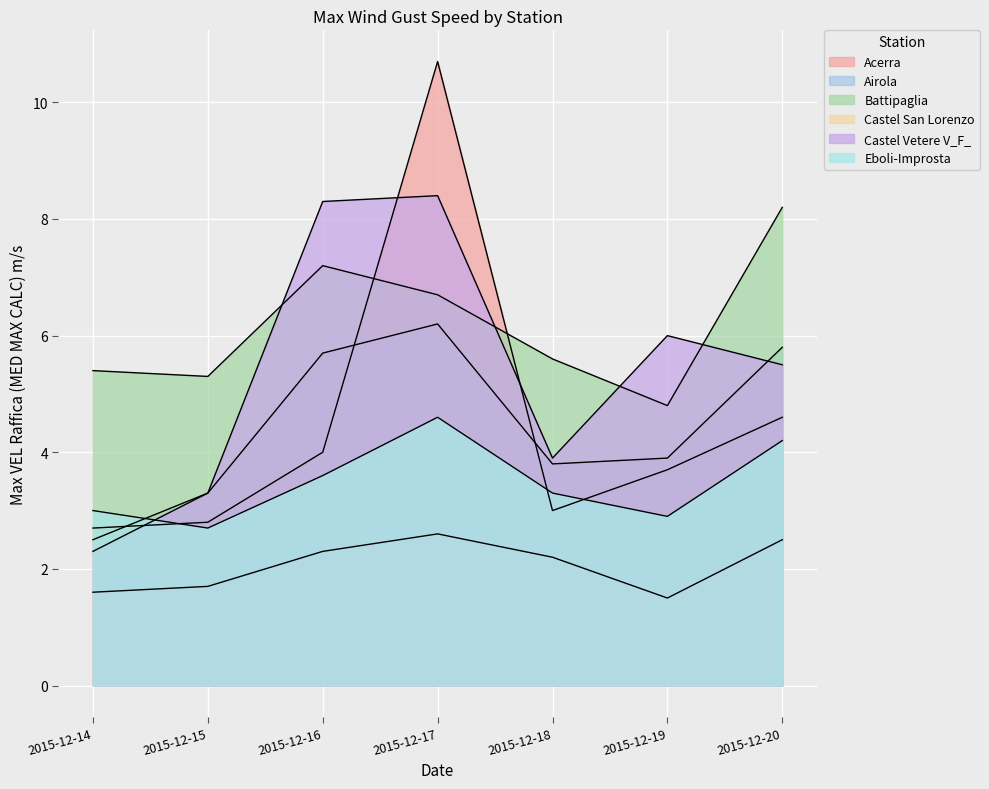

In Acerra, how many points are lower than both neighbors (excluding endpoints)?

1